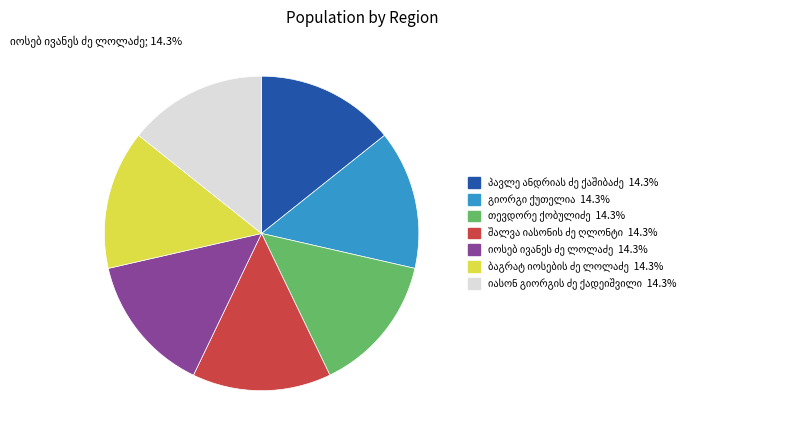

Is there any slice that represents more than half of the pie?

No